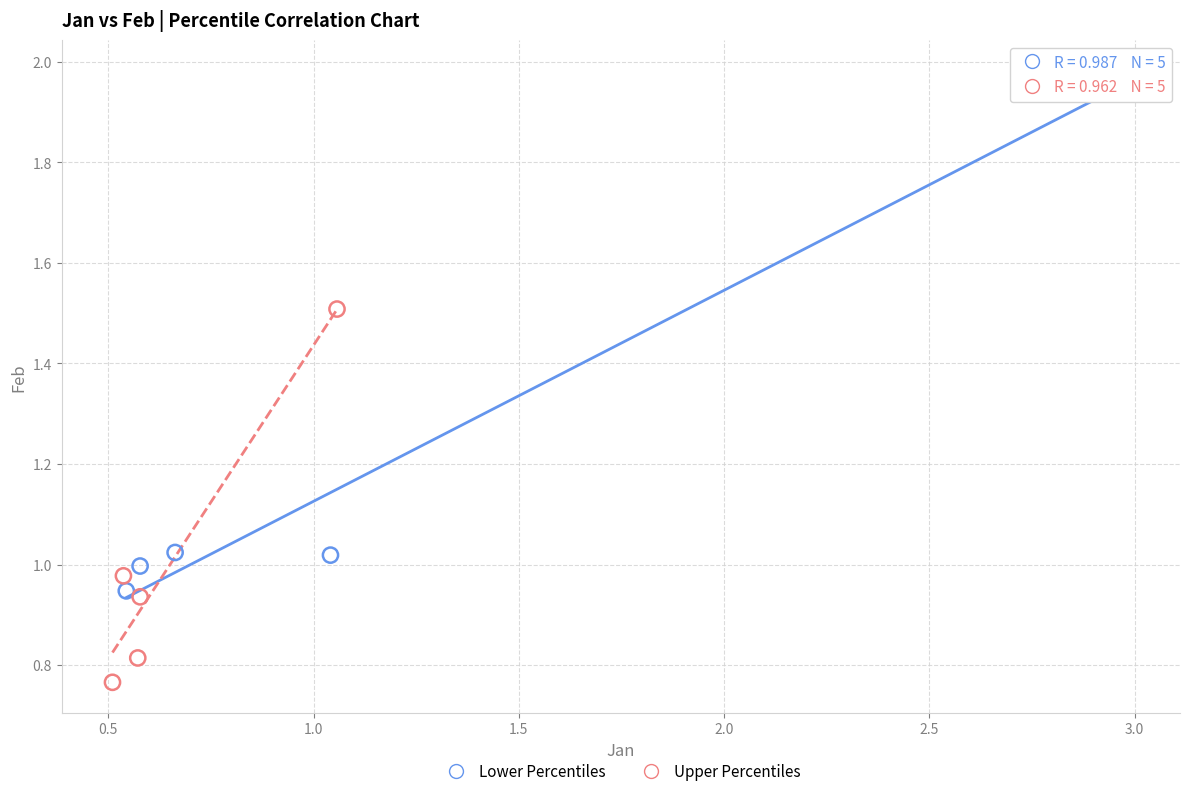

What are all the series names shown in the legend?

Lower Percentiles, Upper Percentiles